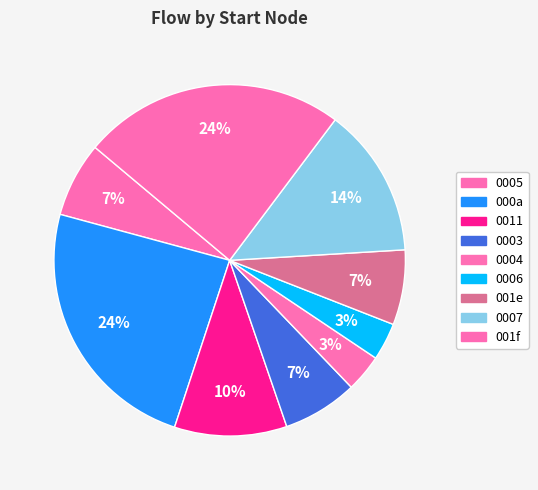

How many slices are in this pie chart?

9